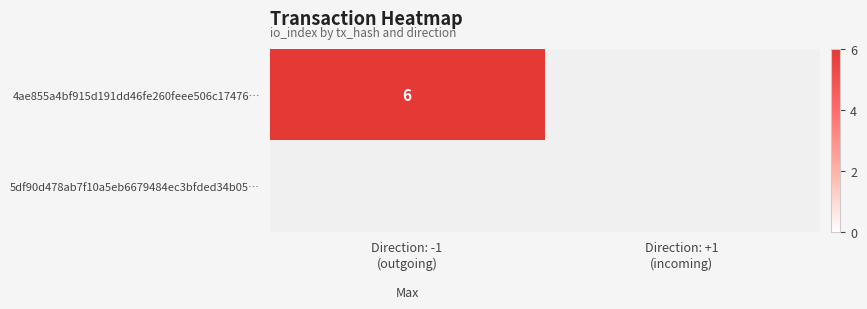

At which category is the sum across all series the highest?

-1